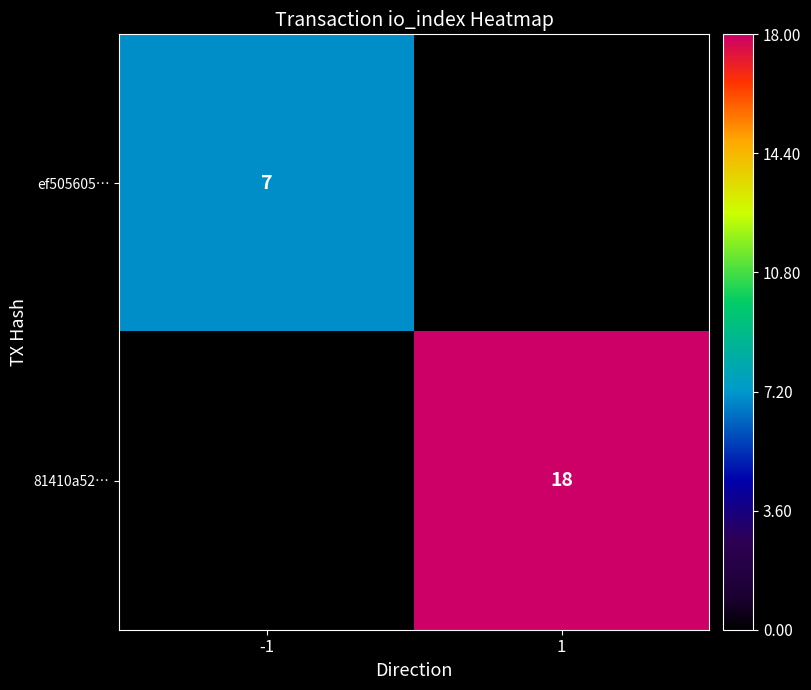

The ef505605… series shows 7 at -1. True or false?

True